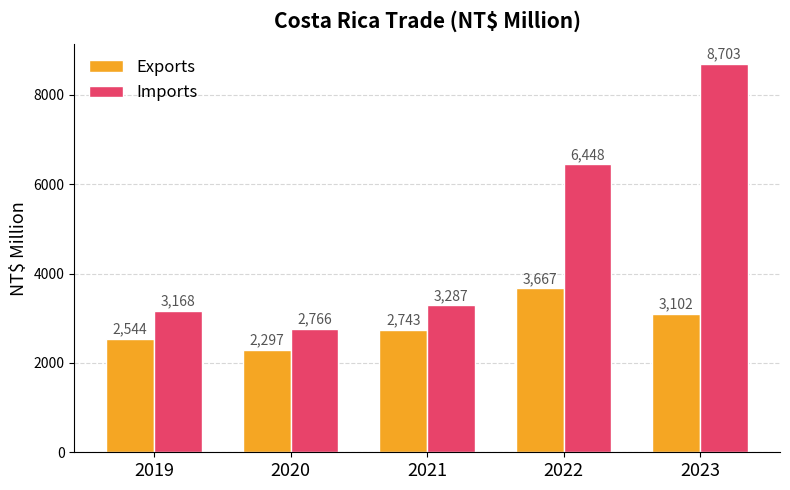

Which category has the lowest value in the Exports series?

2020